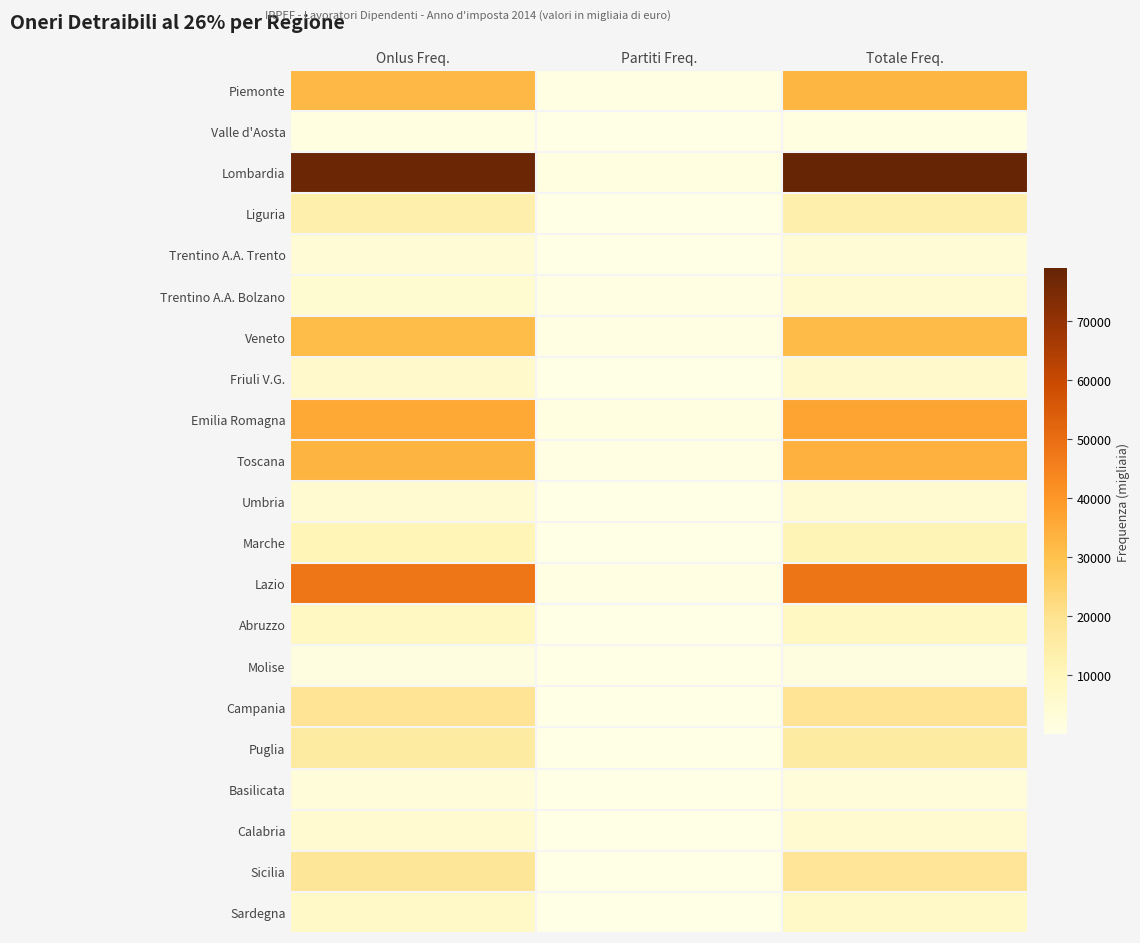

Reading left to right, extract all data points from this chart.

Piemonte: Onlus Freq.=32225	Partiti Freq.=551	Totale Freq.=32700
Valle d'Aosta: Onlus Freq.=1045	Partiti Freq.=88	Totale Freq.=1128
Lombardia: Onlus Freq.=77944	Partiti Freq.=1119	Totale Freq.=78906
Liguria: Onlus Freq.=13308	Partiti Freq.=155	Totale Freq.=13445
Trentino A.A. Trento: Onlus Freq.=3718	Partiti Freq.=93	Totale Freq.=3801
Trentino A.A. Bolzano: Onlus Freq.=4736	Partiti Freq.=326	Totale Freq.=5036
Veneto: Onlus Freq.=31238	Partiti Freq.=347	Totale Freq.=31540
Friuli V.G.: Onlus Freq.=6284	Partiti Freq.=166	Totale Freq.=6434
Emilia Romagna: Onlus Freq.=35906	Partiti Freq.=1144	Totale Freq.=36905
Toscana: Onlus Freq.=33062	Partiti Freq.=700	Totale Freq.=33673
Umbria: Onlus Freq.=5328	Partiti Freq.=155	Totale Freq.=5469
Marche: Onlus Freq.=11015	Partiti Freq.=191	Totale Freq.=11190
Lazio: Onlus Freq.=47651	Partiti Freq.=348	Totale Freq.=47943
Abruzzo: Onlus Freq.=8224	Partiti Freq.=97	Totale Freq.=8307
Molise: Onlus Freq.=1538	Partiti Freq.=11	Totale Freq.=1549
Campania: Onlus Freq.=18906	Partiti Freq.=118	Totale Freq.=19011
Puglia: Onlus Freq.=15767	Partiti Freq.=112	Totale Freq.=15871
Basilicata: Onlus Freq.=2596	Partiti Freq.=34	Totale Freq.=2626
Calabria: Onlus Freq.=5244	Partiti Freq.=45	Totale Freq.=5285
Sicilia: Onlus Freq.=18182	Partiti Freq.=114	Totale Freq.=18273
Sardegna: Onlus Freq.=7292	Partiti Freq.=103	Totale Freq.=7386